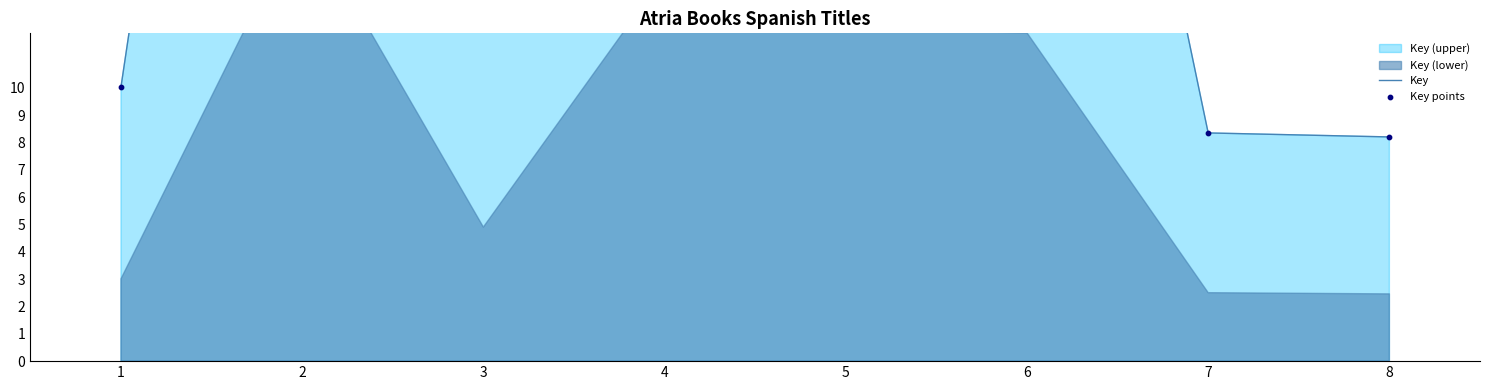

What is the total value across all series at 1?

20.1